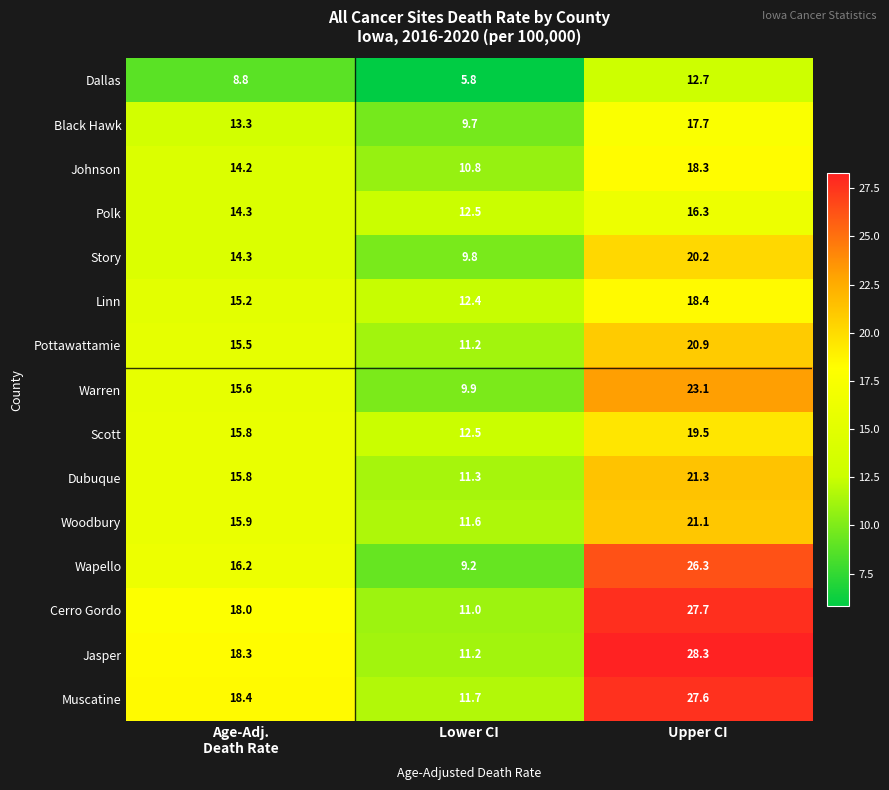

List the series in order of their peak value, lowest first.

Dallas, Polk, Black Hawk, Johnson, Linn, Scott, Story, Pottawattamie, Woodbury, Dubuque, Warren, Wapello, Muscatine, Cerro Gordo, Jasper